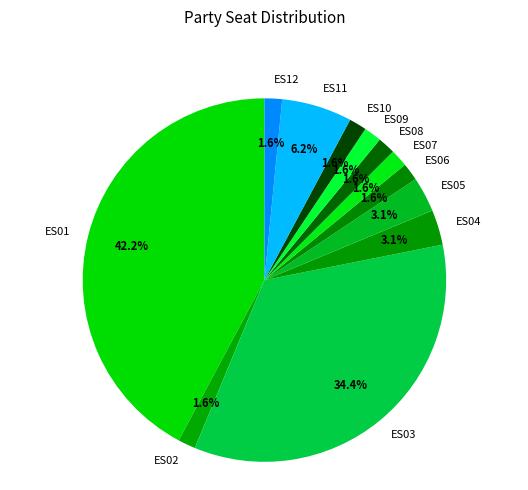

Is the sum of ES06 and ES07 greater than half?

No